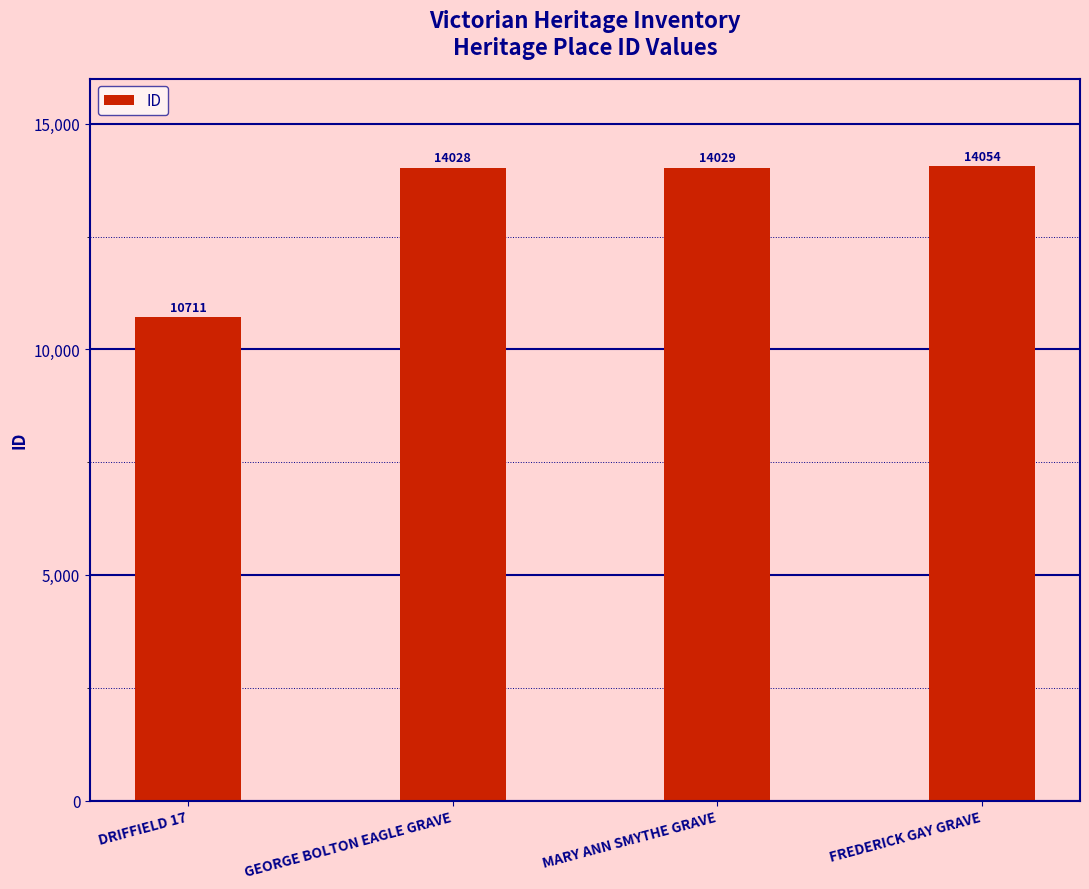

The chart shows a value of 10711 at DRIFFIELD 17. True or false?

True